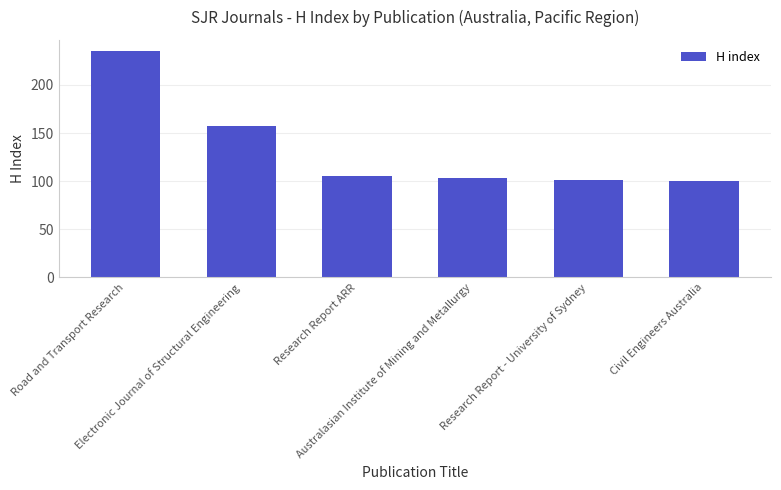

Which has a higher value, Road and Transport Research or Civil Engineers Australia?

Road and Transport Research